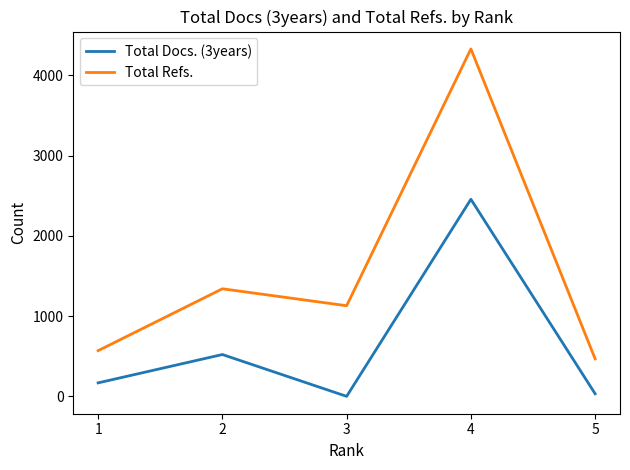

Rank the categories by Total Refs. value from highest to lowest.

4, 2, 3, 1, 5